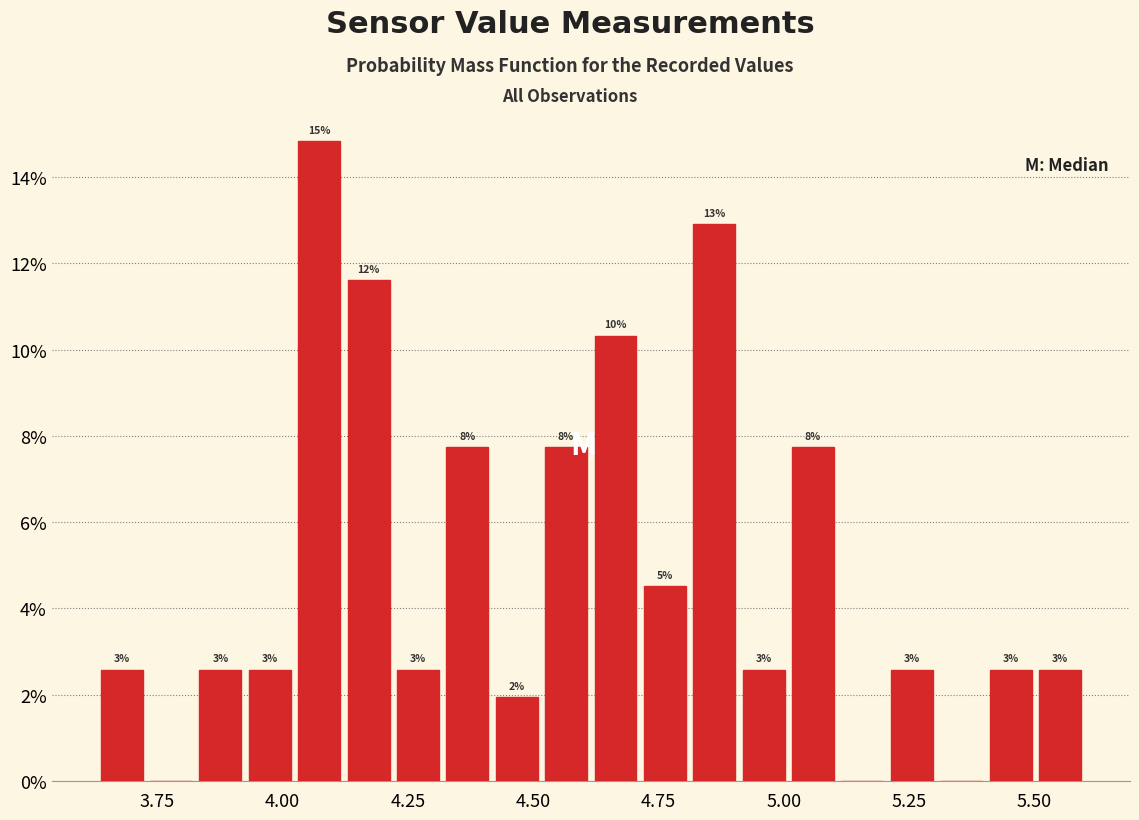

Read against the x-axis, roughly where is the centre of the tallest bar?

4.05